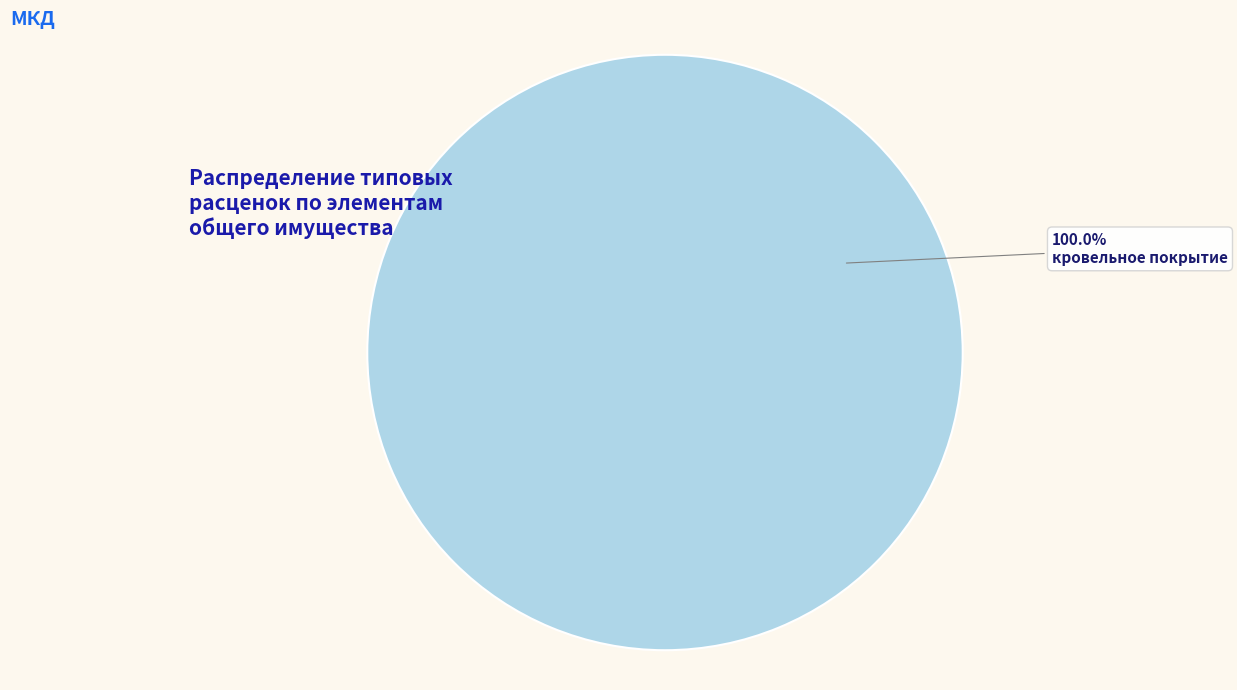

Is there any slice that represents more than half of the pie?

Yes